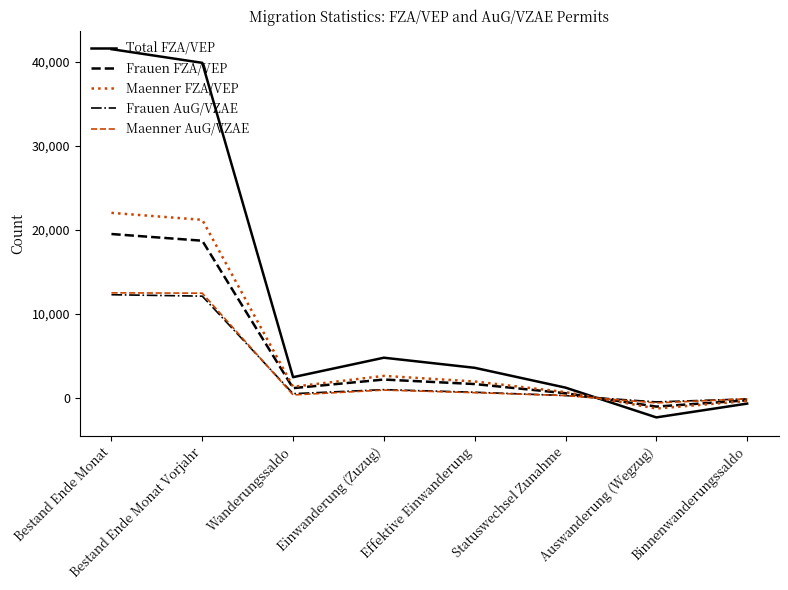

What is the sum of all Maenner FZA/VEP values?

48036